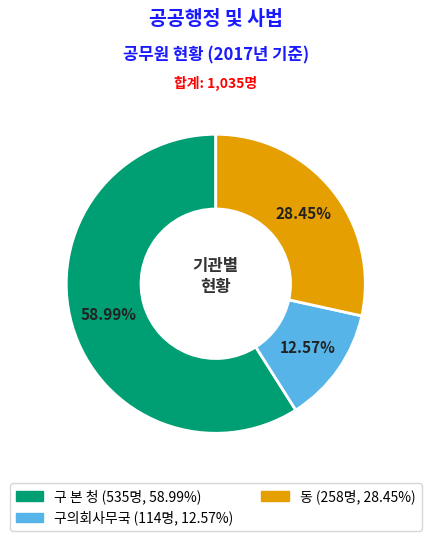

Count the number of slices in the pie.

3